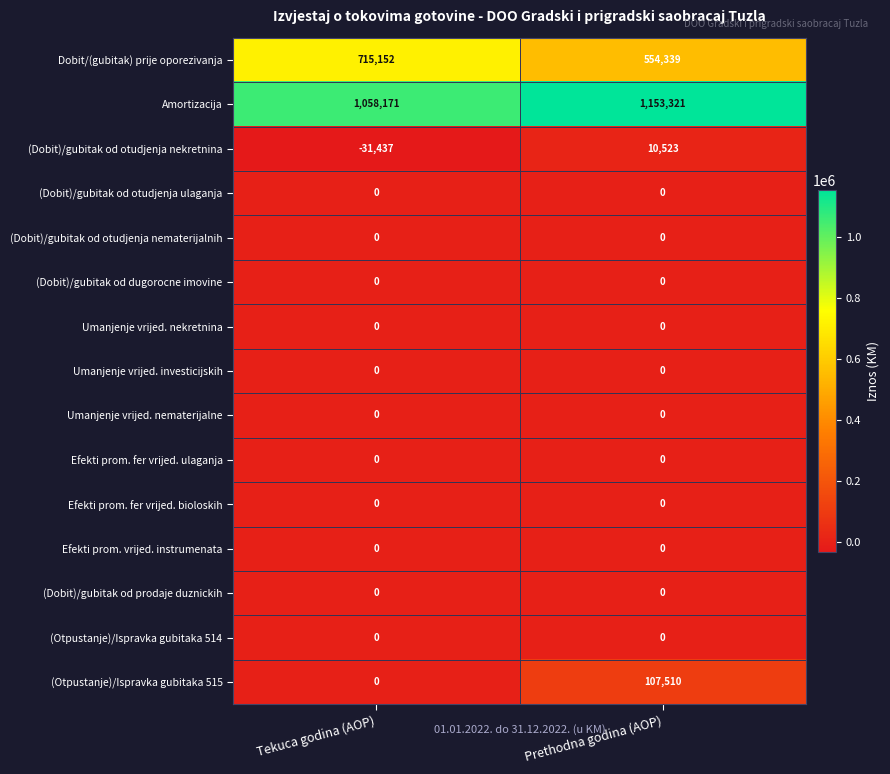

The value of Umanjenje vrijed. nekretnina at Prethodna godina (AOP) is 0. True or false?

True